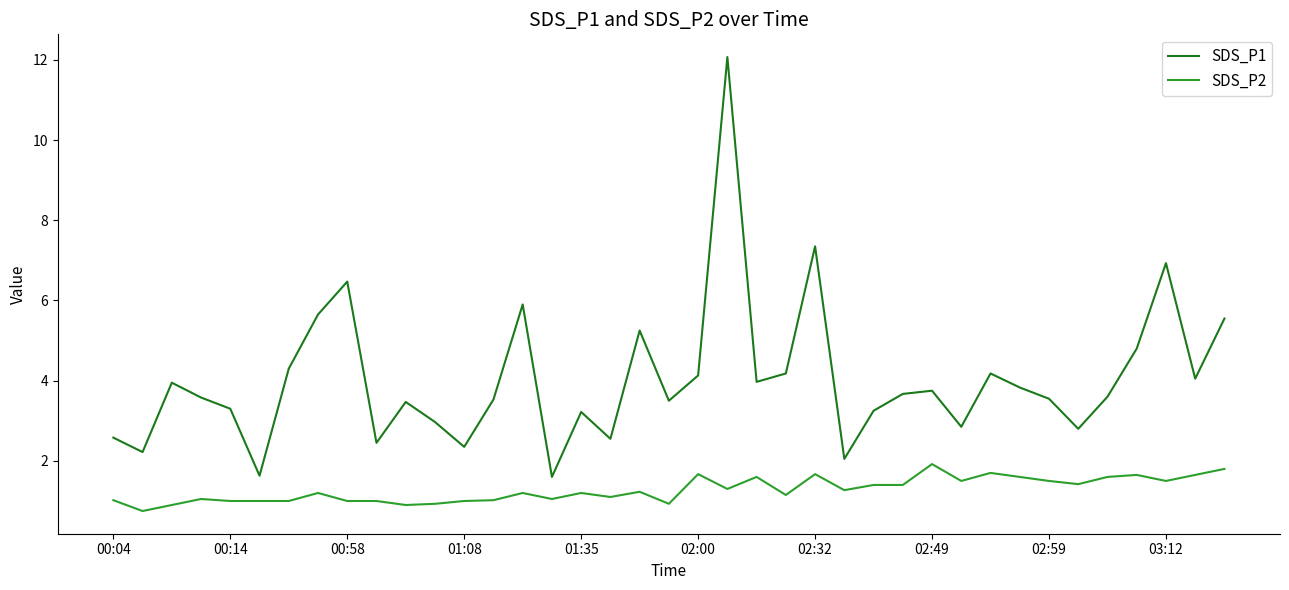

What is the maximum value for SDS_P1?

12.1